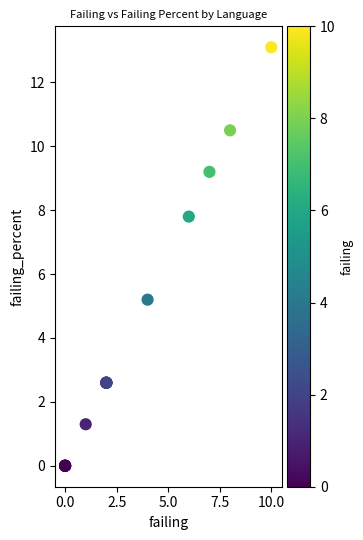

What Y value in the scatter plot is closest to 6?

5.2